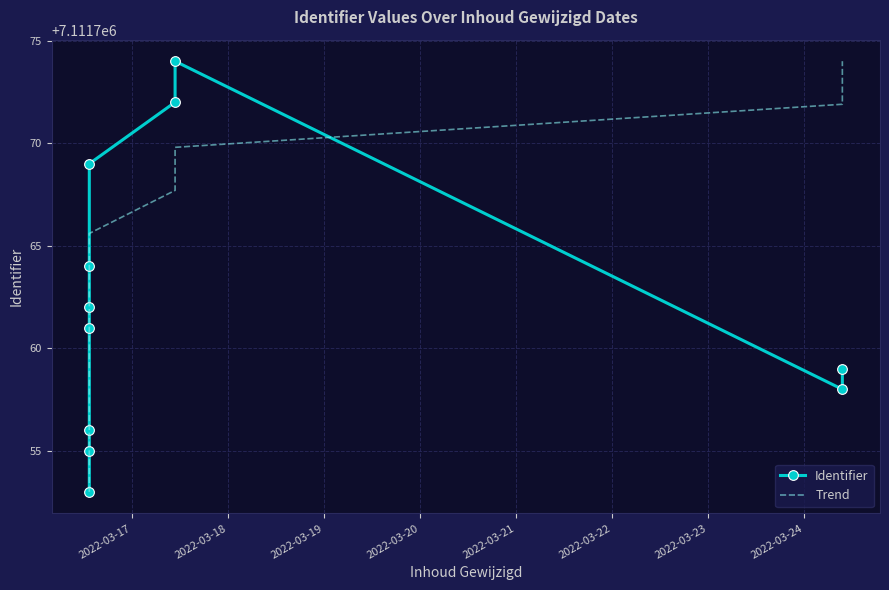

How many values in the Trend series exceed 7111763?

6